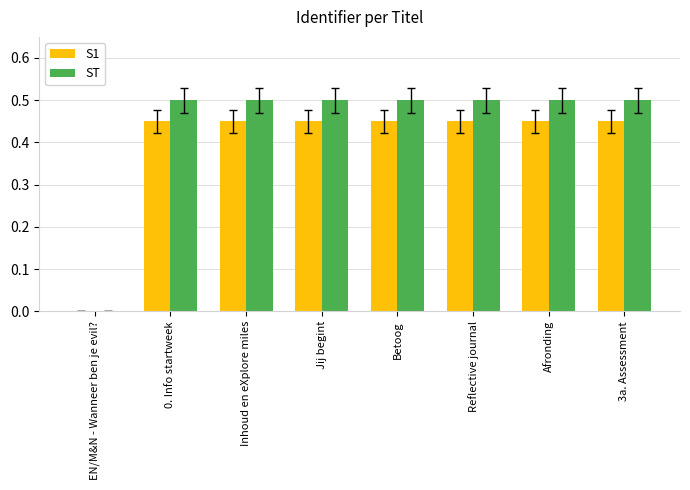

What is the total value across all series at Inhoud en eXplore miles?

0.9